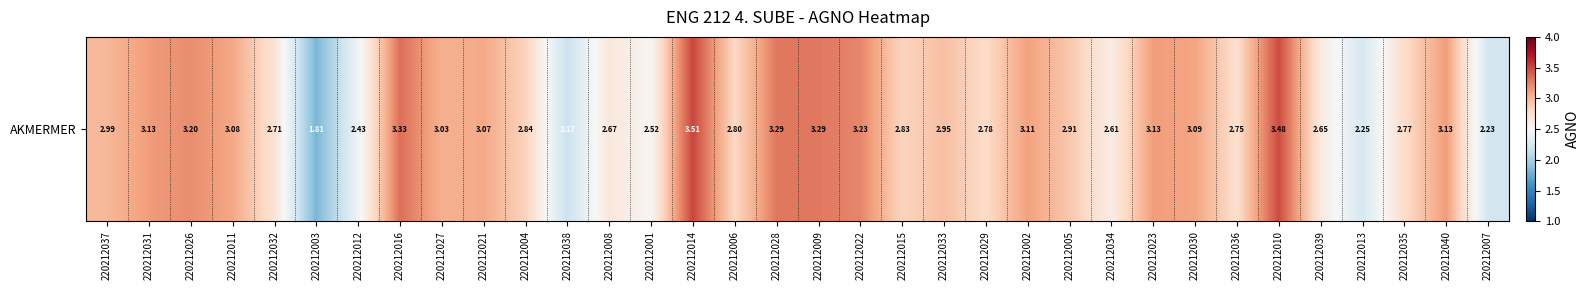

True or false: the data shows 1.2 at 220212028.

False